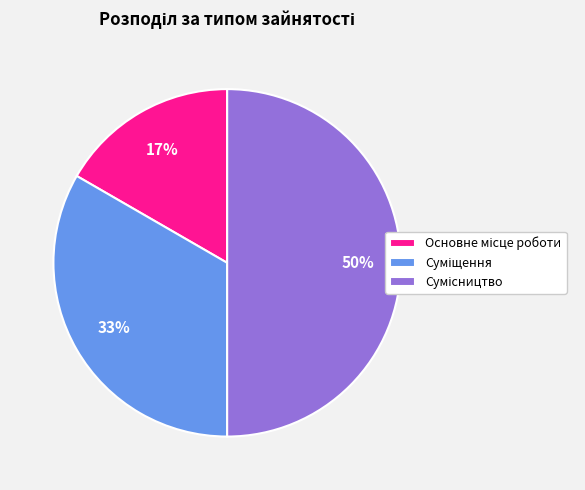

To the nearest percent, what is the difference between the largest and smallest slice percentages?

33%